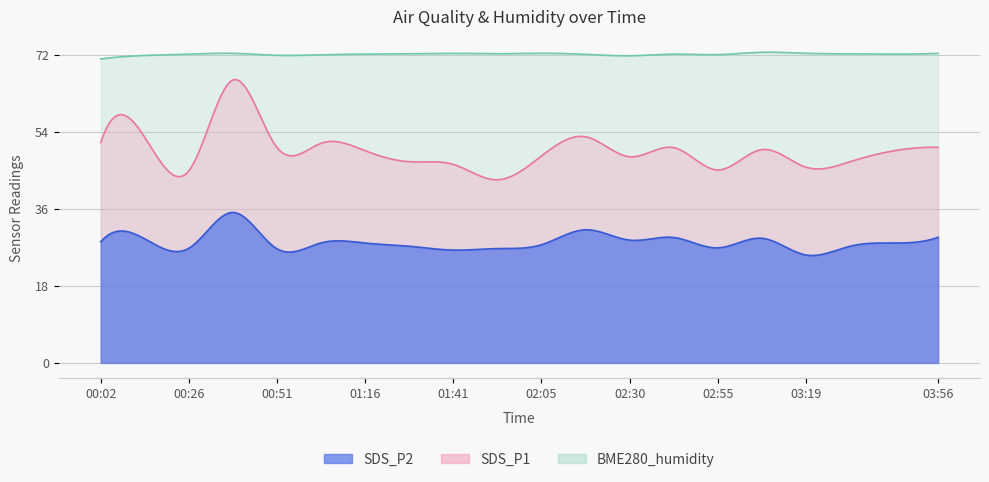

Does the chart have visible grid lines?

Yes